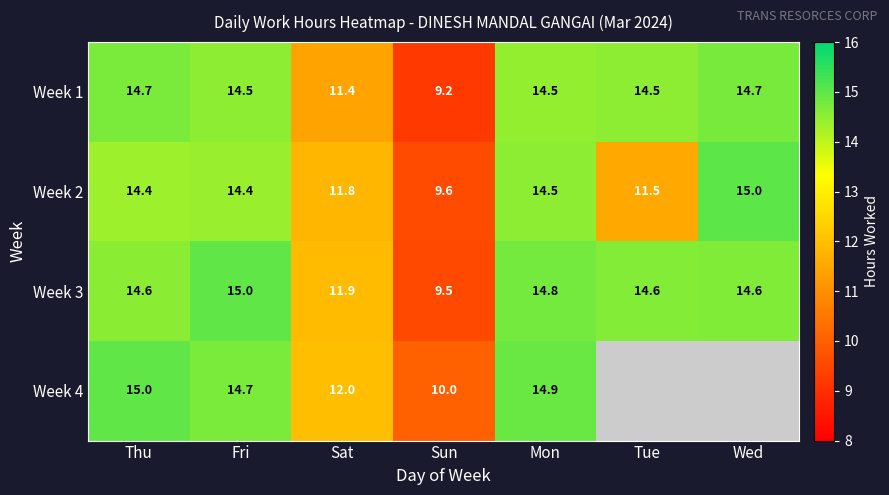

What is the average value of the Week 2 series?

13.0